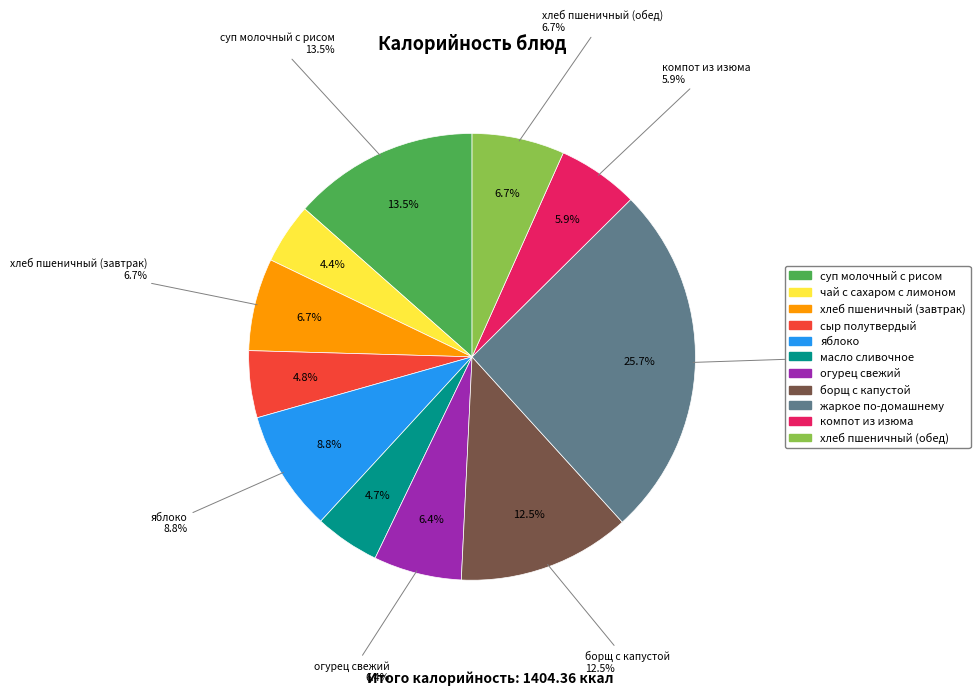

What is the smallest slice in the pie chart?

чай с сахаром с лимоном